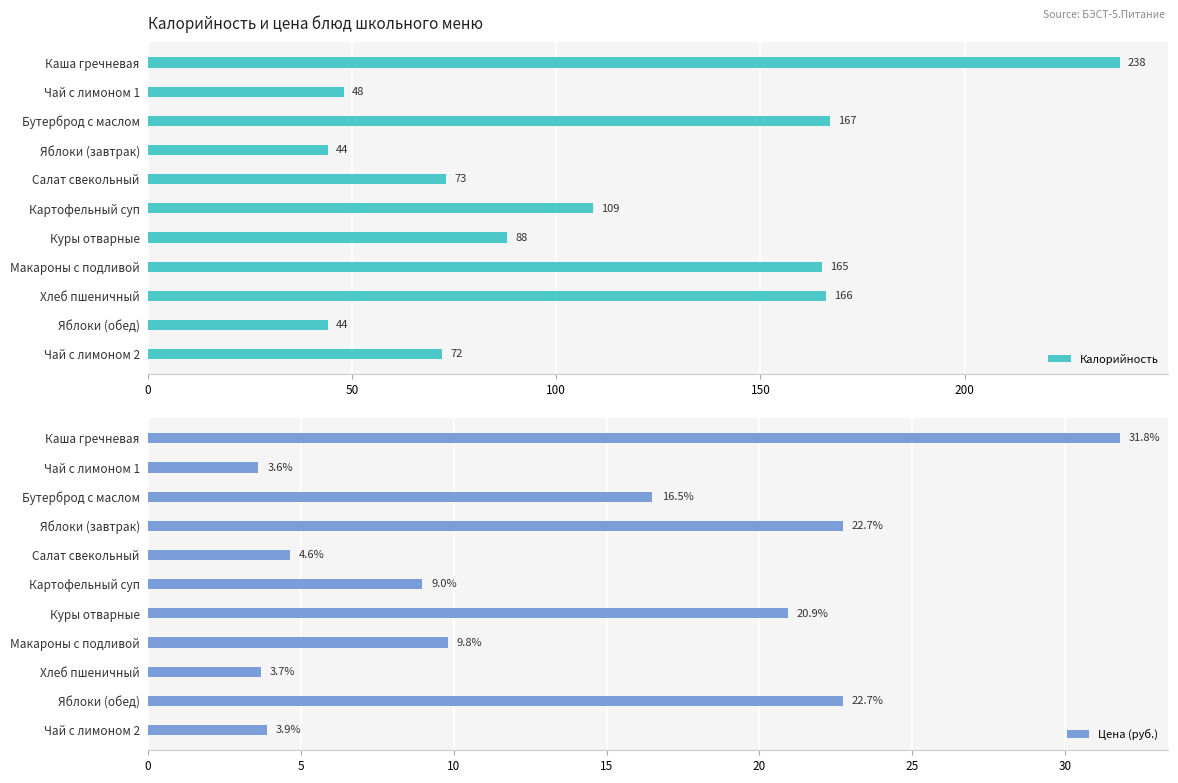

True or false: Калорийность has a value of 64.7 at 100.

False